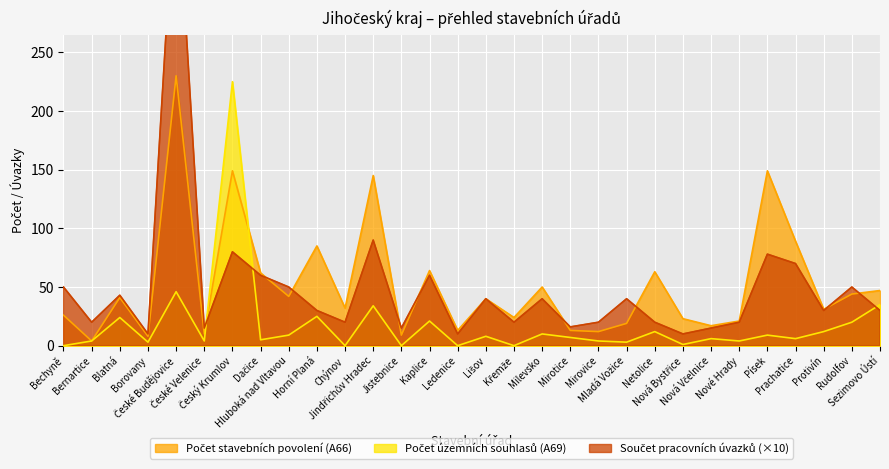

What are all the series names shown in the legend?

Počet stavebních povolení (A66), Počet územních souhlasů (A69), Součet pracovních úvazků